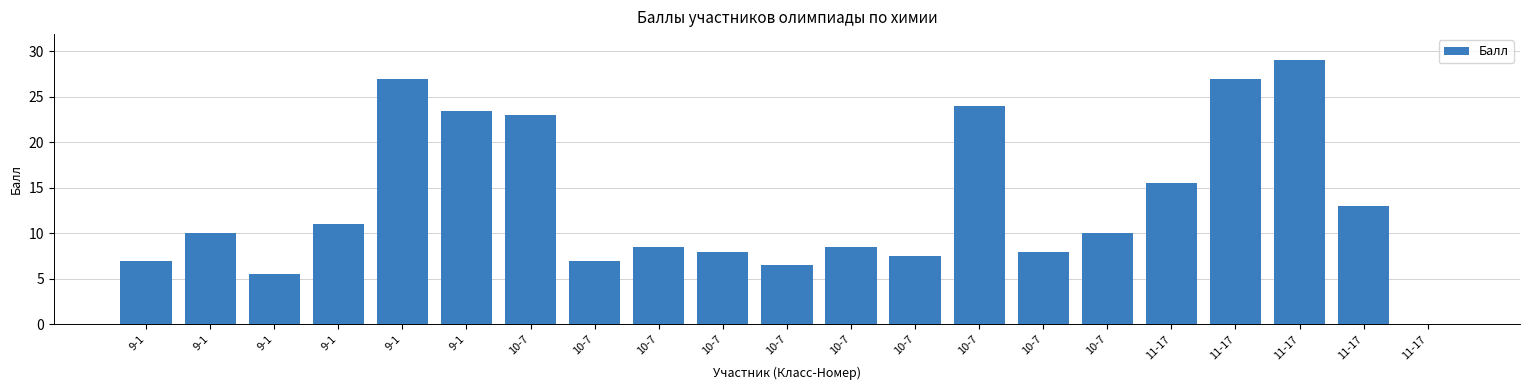

List the labels in order of value, largest first.

11-17, 9-1, 11-17, 10-7, 9-1, 10-7, 11-17, 11-17, 9-1, 9-1, 10-7, 10-7, 10-7, 10-7, 10-7, 10-7, 9-1, 10-7, 10-7, 9-1, 11-17